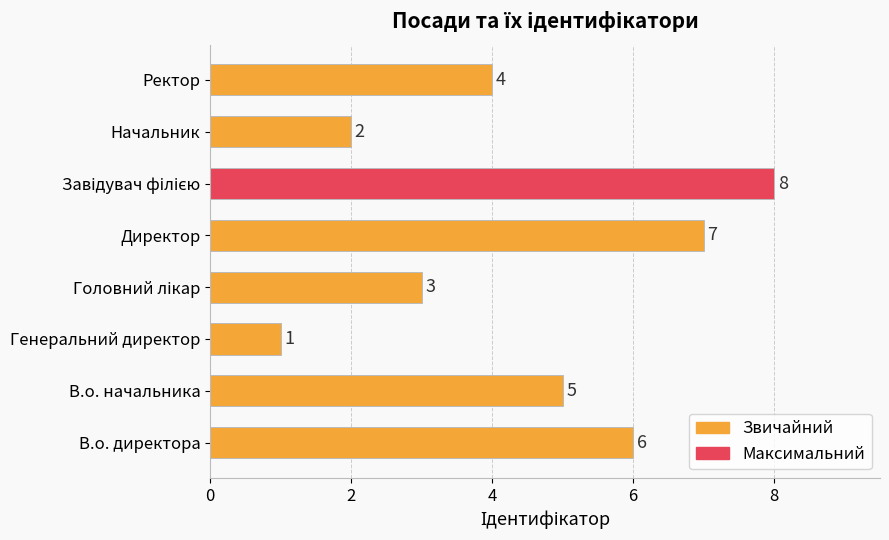

What is the difference between the maximum and minimum values?

7